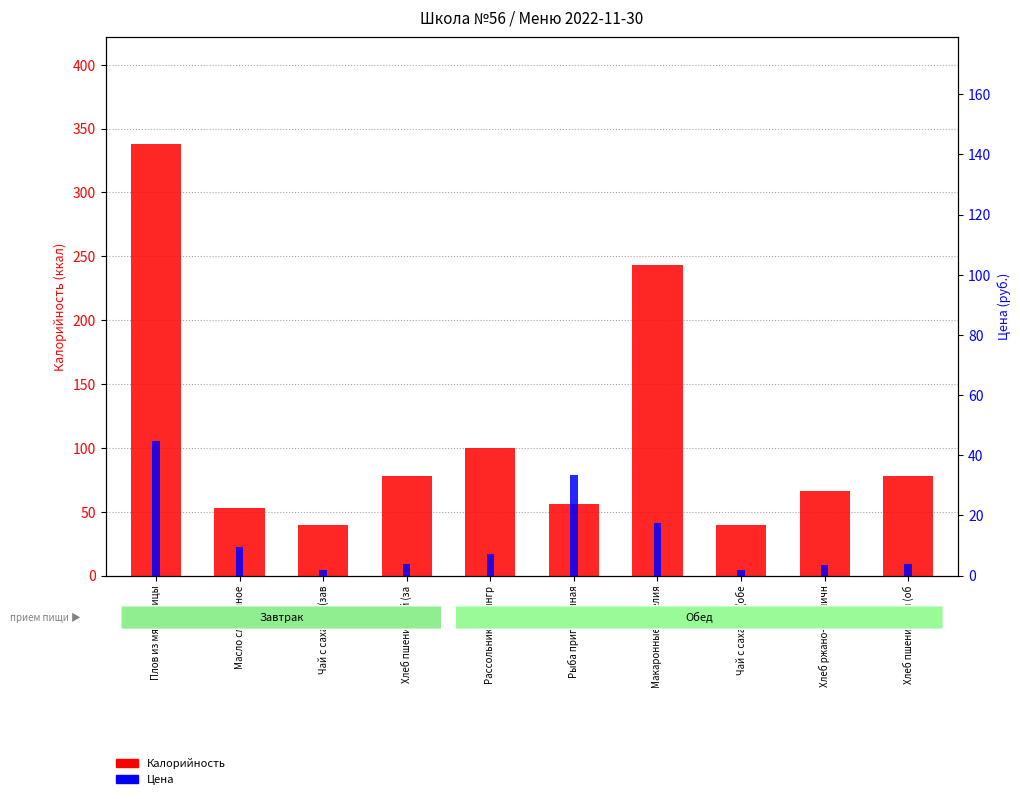

Is the value of Калорийность at Рассольник ленингр greater than the value of Цена at Рассольник ленингр?

Yes